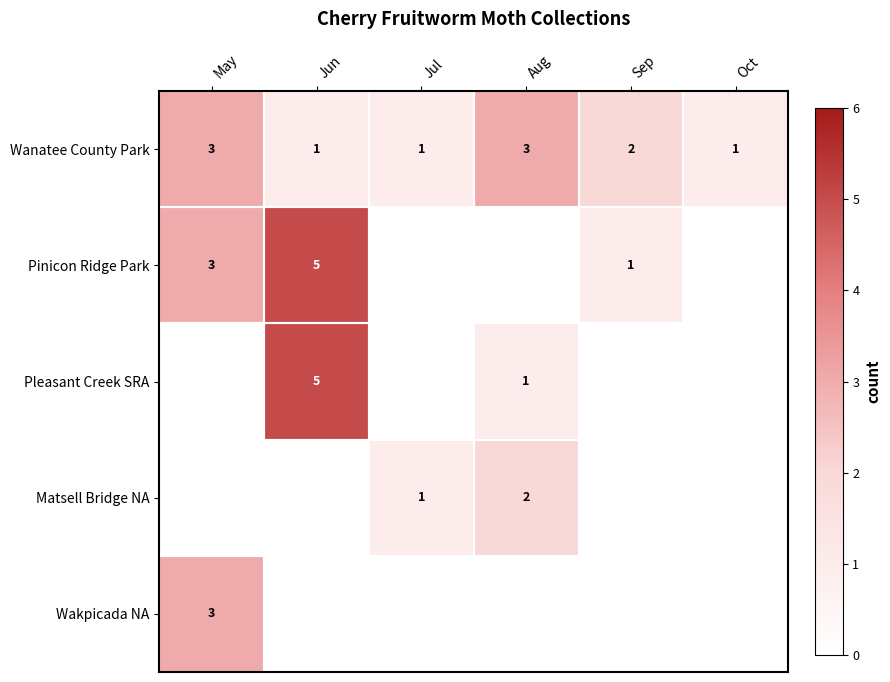

What is the spread (max minus min) of values at Jul?

1